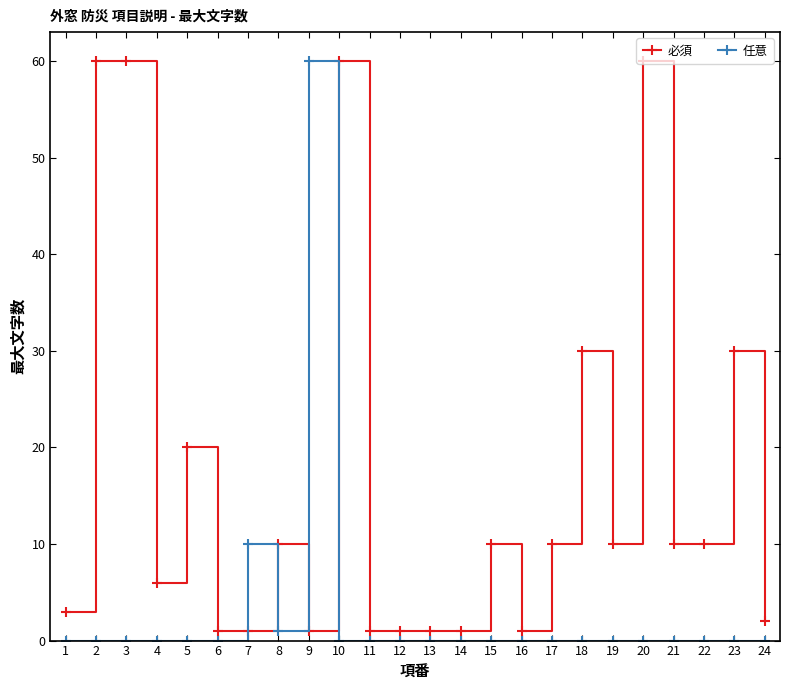

What is the spread (max minus min) of values at 10?

60